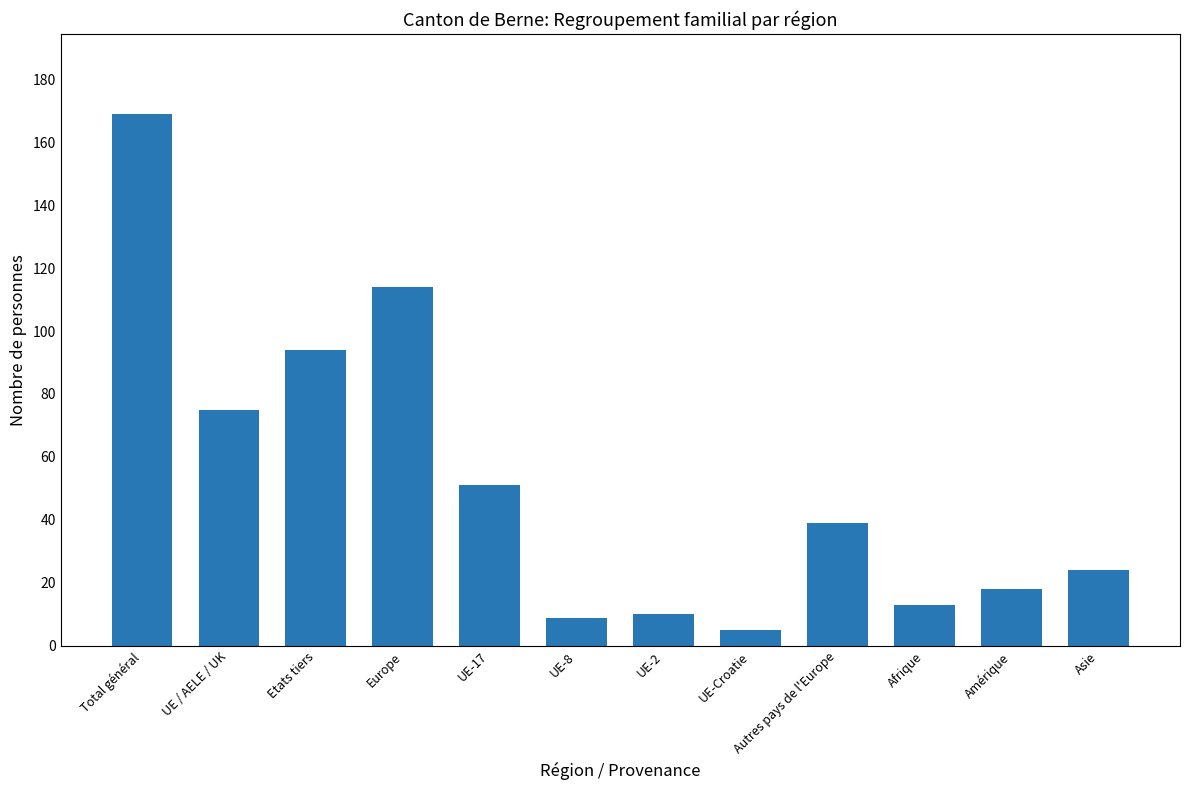

The chart shows a value of 114 at Europe. True or false?

True